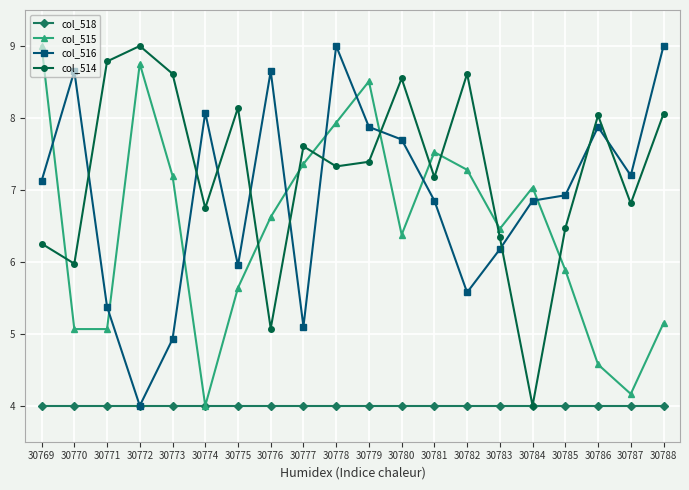

At which label does col_514 reach its minimum?

30784